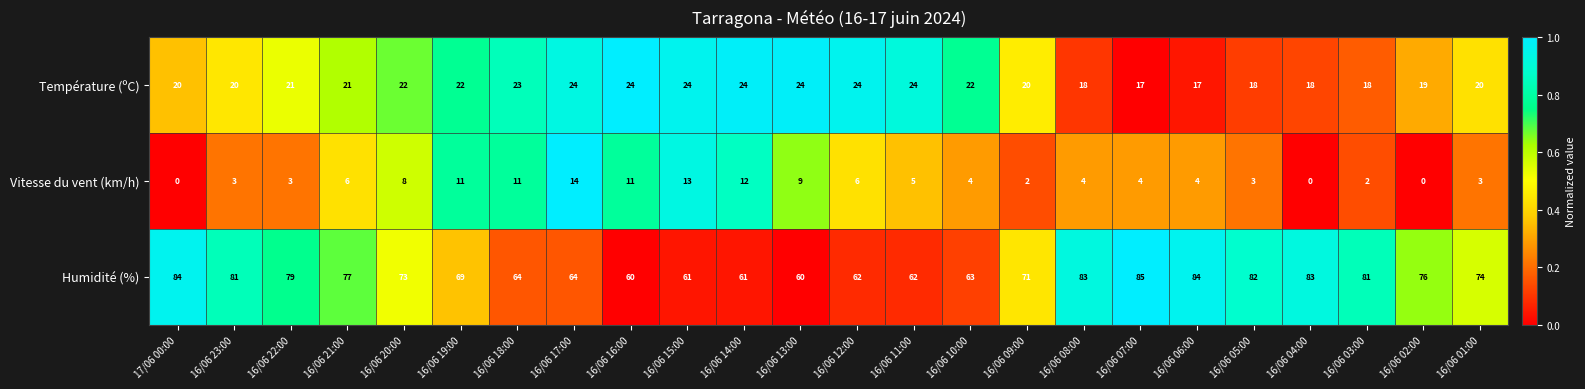

At 16/06 22:00, list the series in order from smallest to largest.

Vitesse du vent (km/h), Température (ºC), Humidité (%)